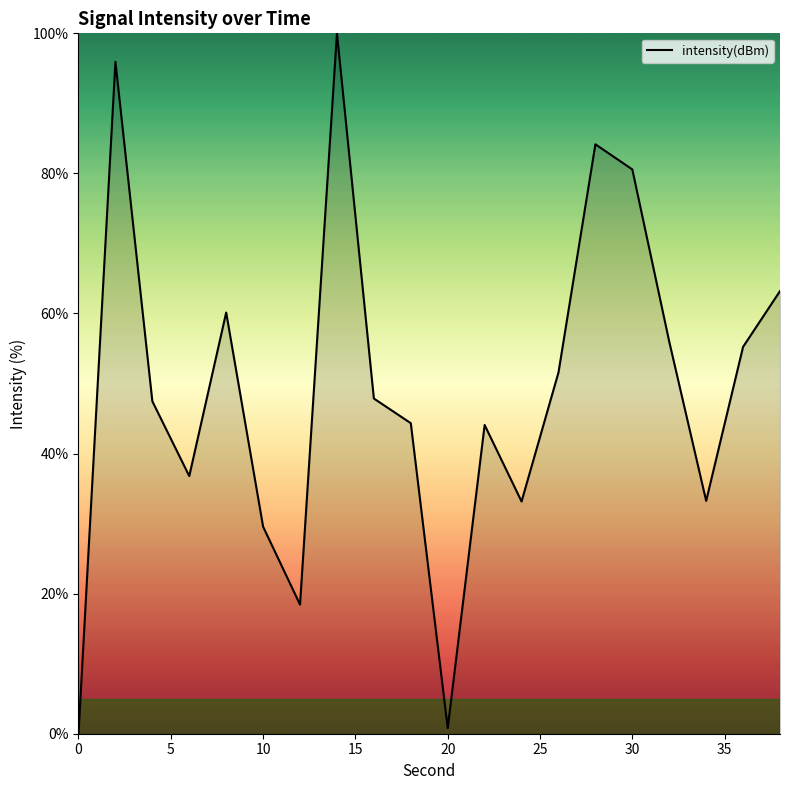

What is the difference between the maximum and minimum values?

100.0